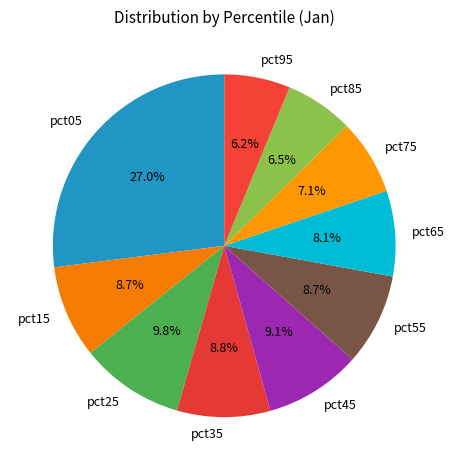

Is it true that pct75 is 1% of the pie?

False